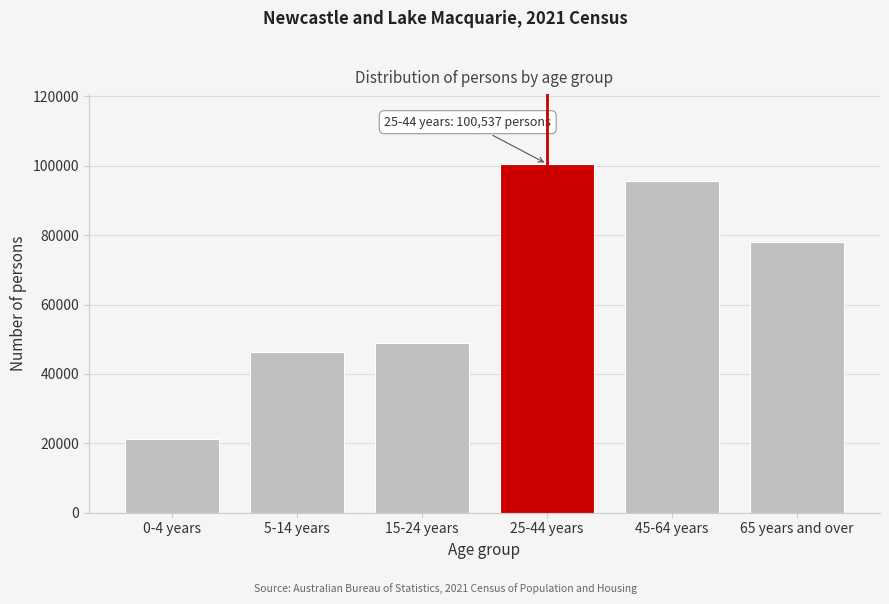

Reading left to right, transcribe all the data shown in this chart.

21240	46382	48868	100537	95625	77870